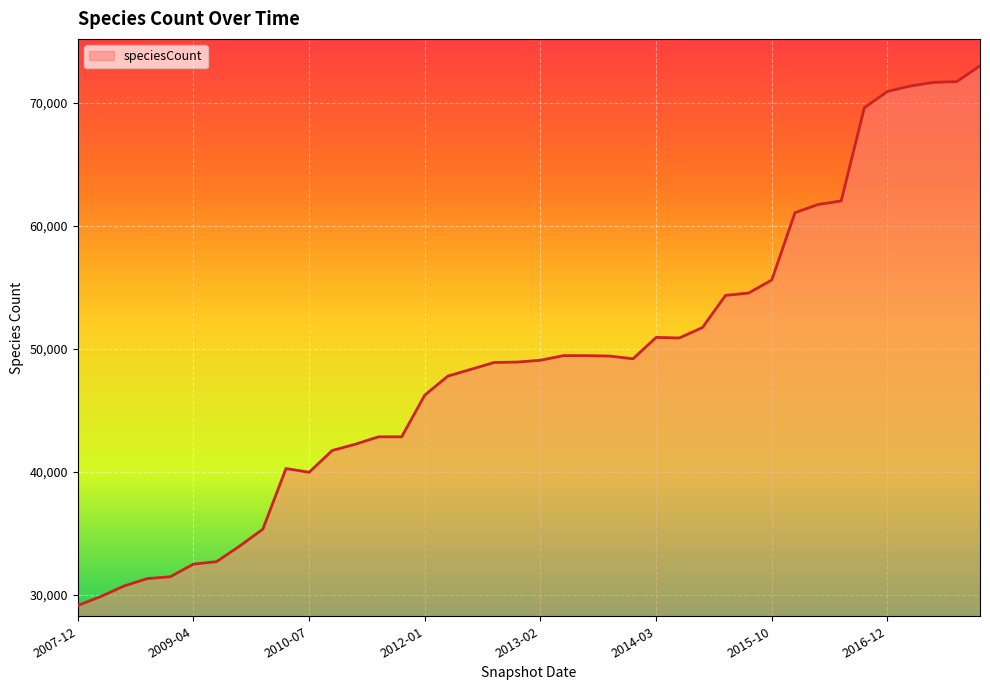

What is the maximum value shown in the chart?

73004